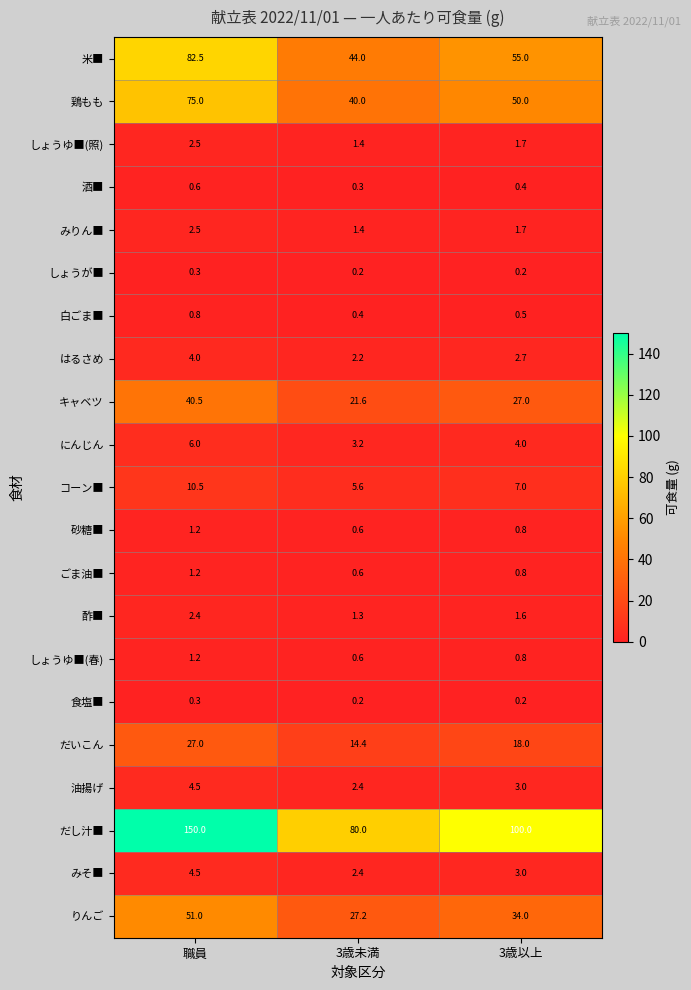

What is the maximum value for コーン■?

10.5